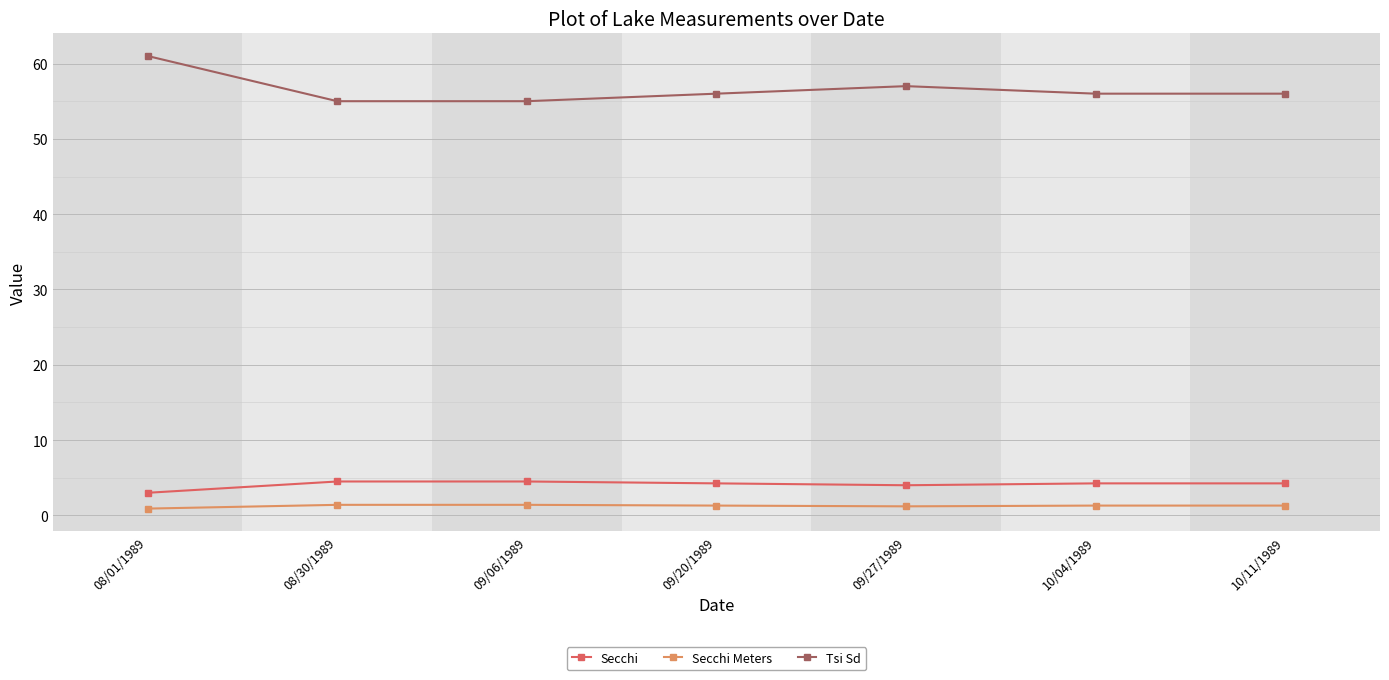

Does the chart have visible grid lines?

Yes